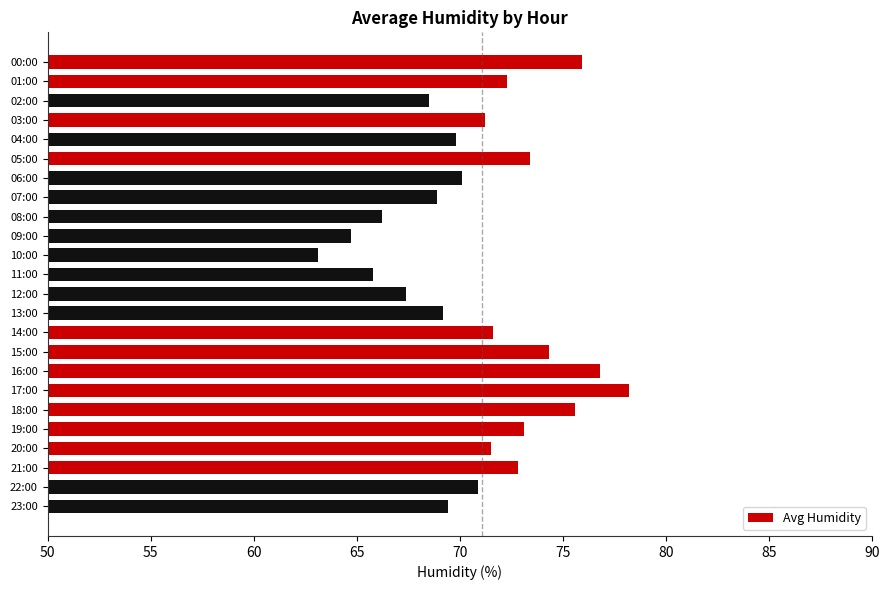

Which category has the lowest value across all series?

10:00